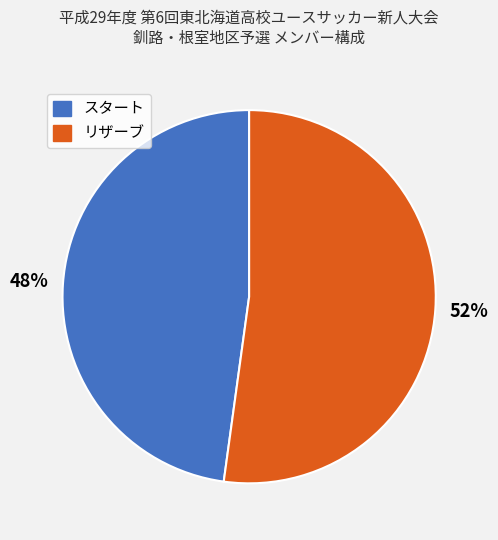

Rank the categories by value from lowest to highest.

スタート, リザーブ